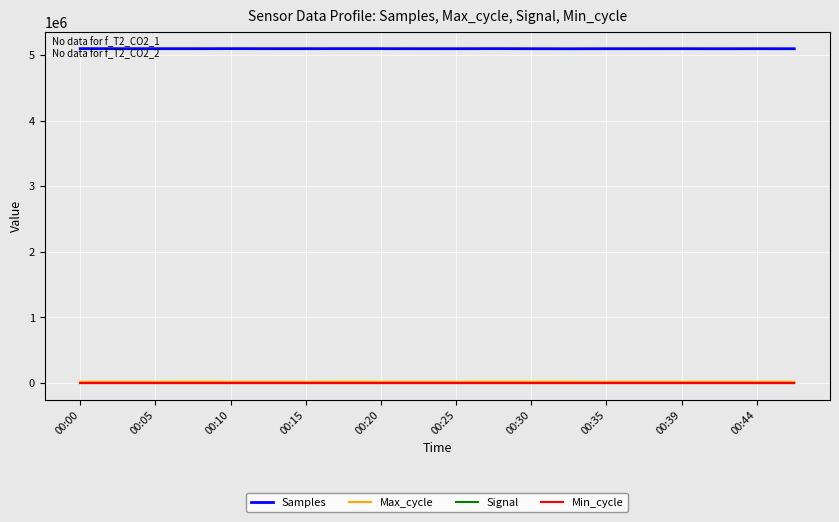

What is the greatest value displayed?

5097752